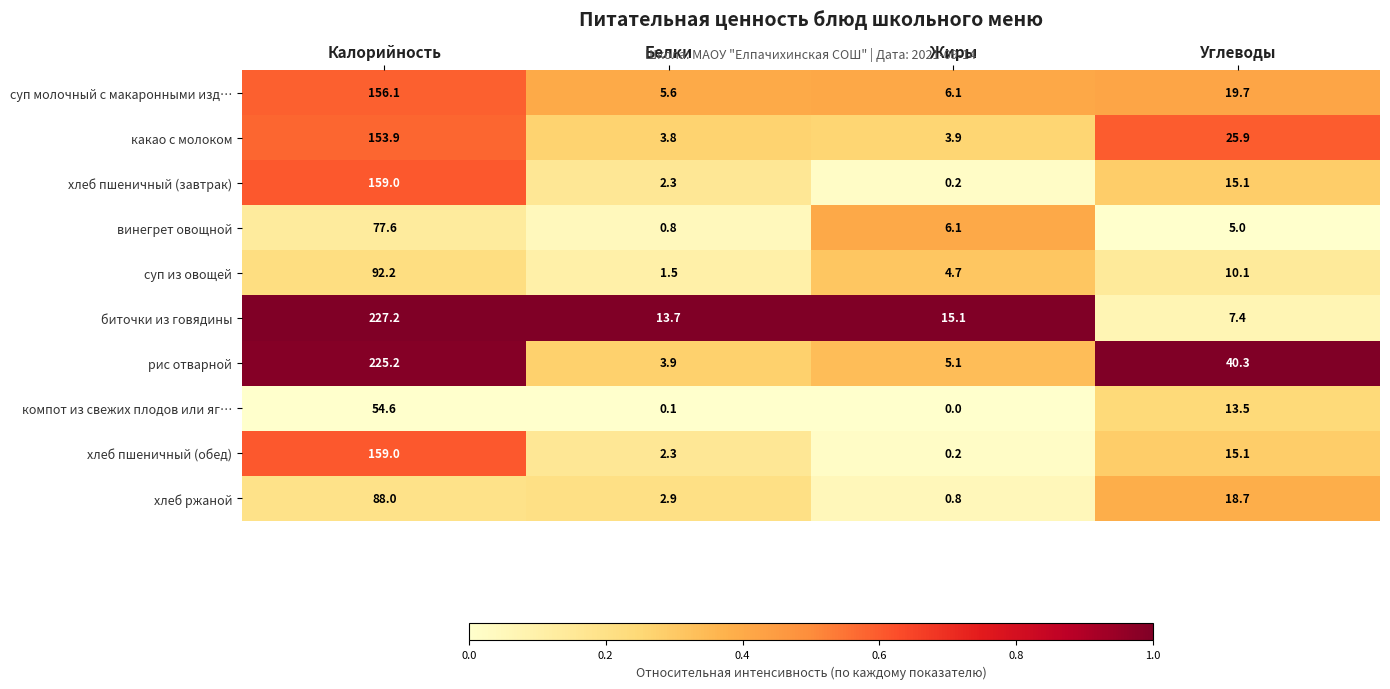

Which series has the largest total across all categories?

рис отварной